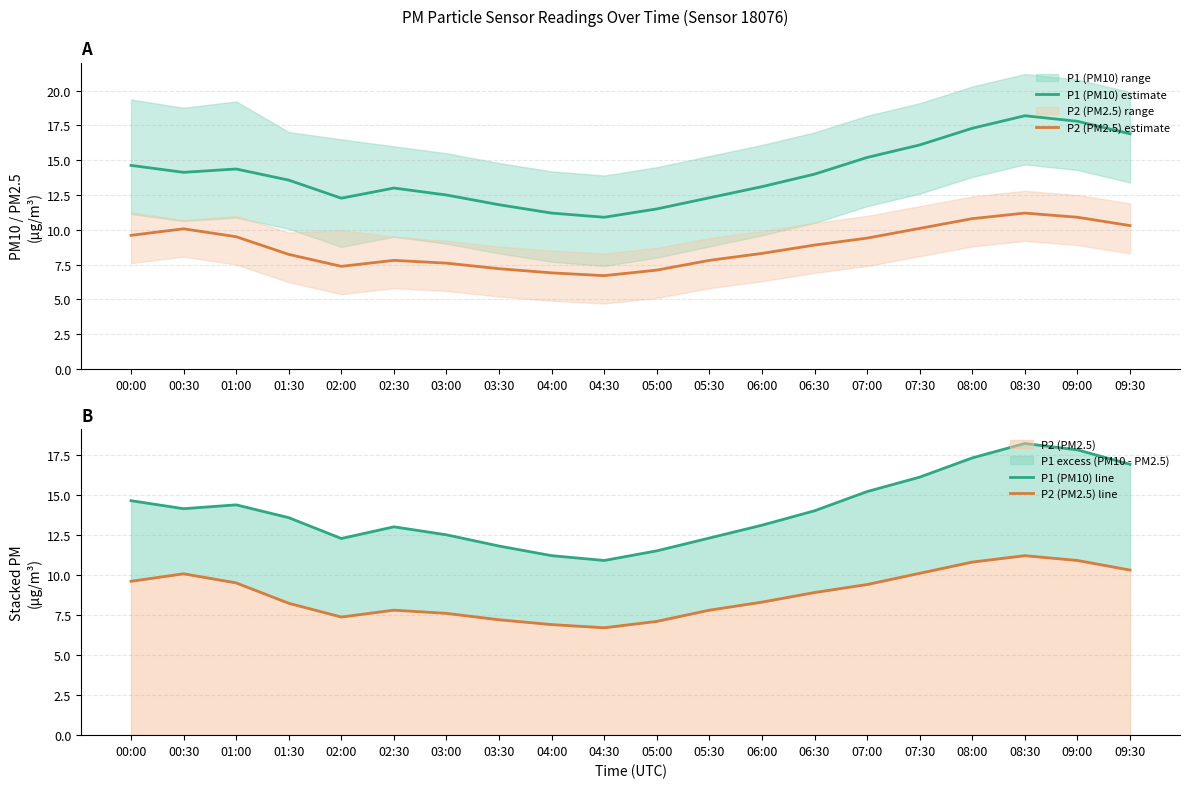

What is the label of the 20th point from the right?

00:00